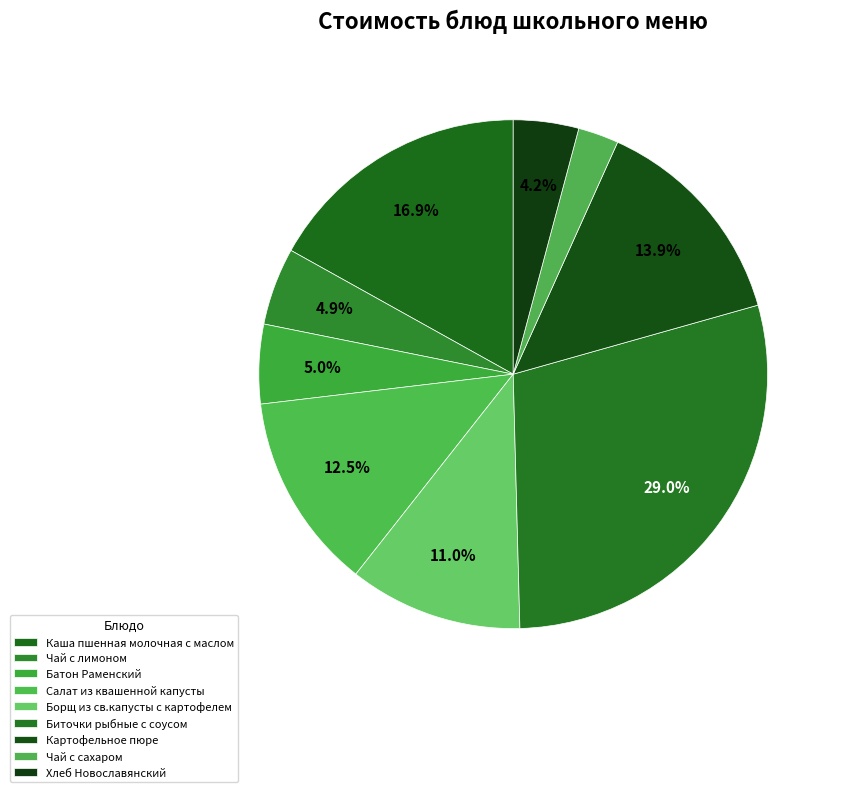

How many slices are in this pie chart?

9